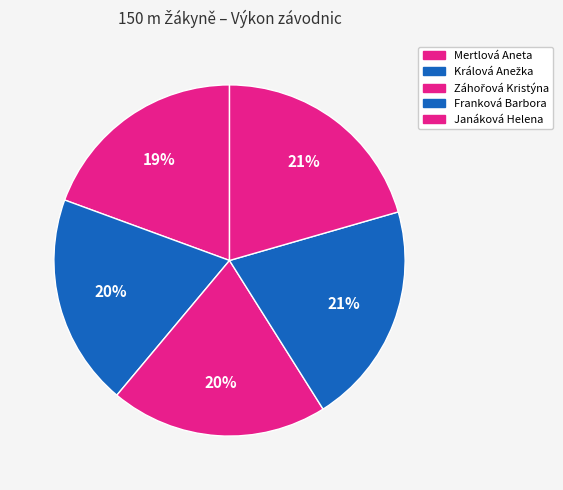

How many slices are in this pie chart?

5